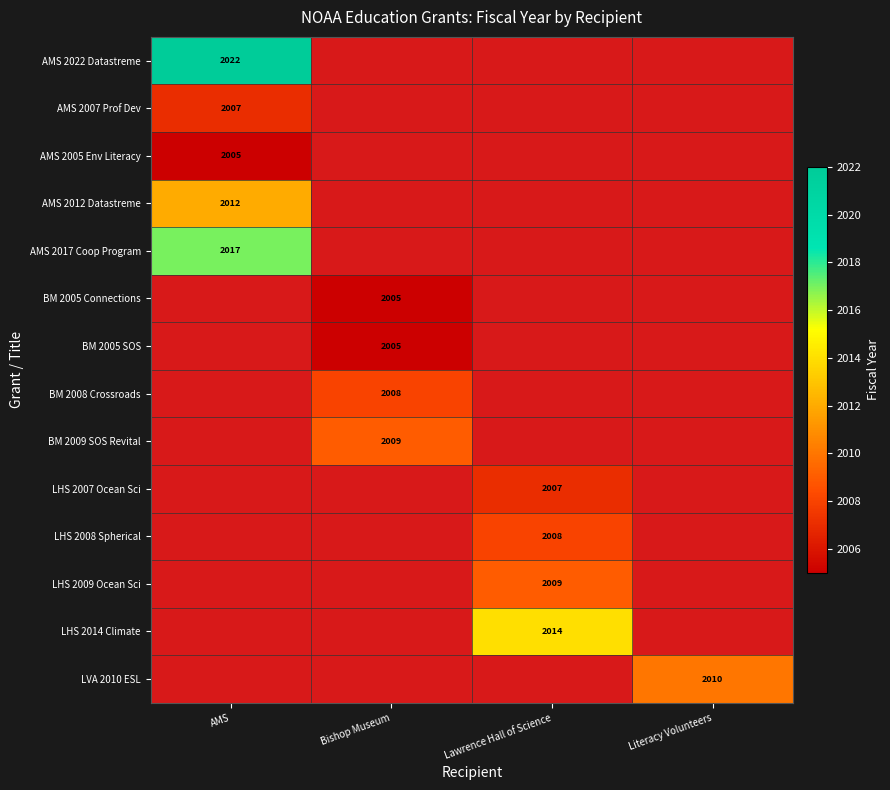

What is the greatest value displayed?

2022.0